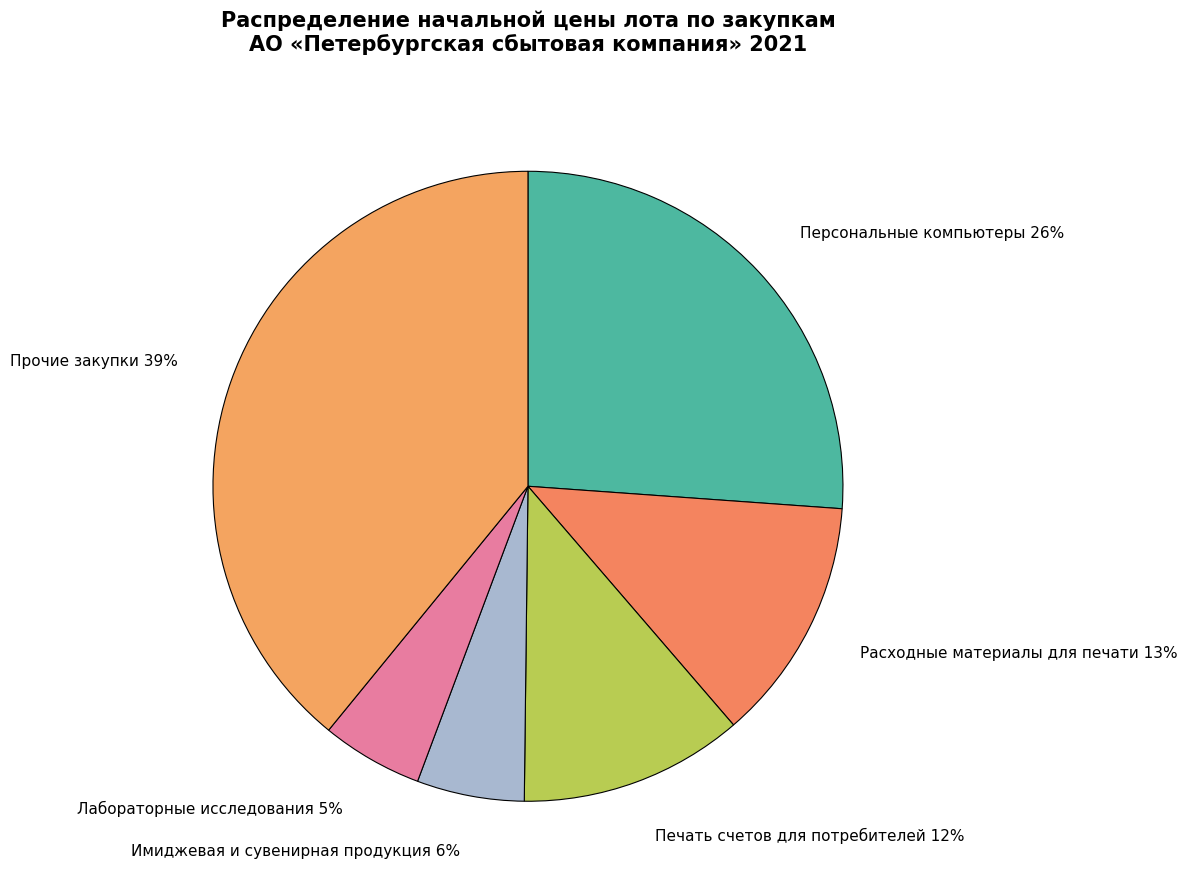

The Персональные компьютеры 26% slice represents 26% of the pie. True or false?

True